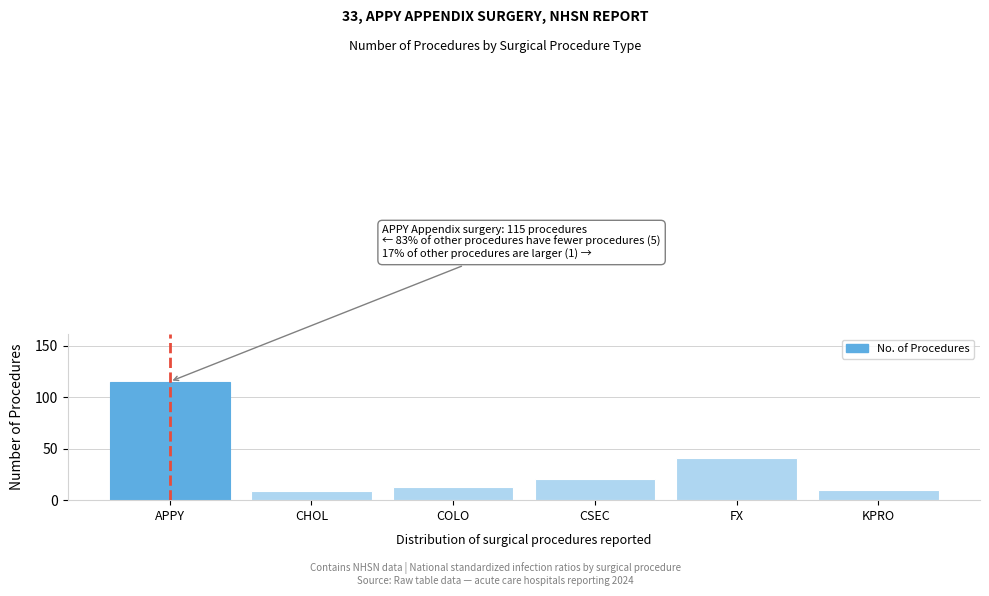

Reading left to right, list all the values displayed in this chart.

APPY=115	CHOL=9	COLO=13	CSEC=21	FX=41	KPRO=10